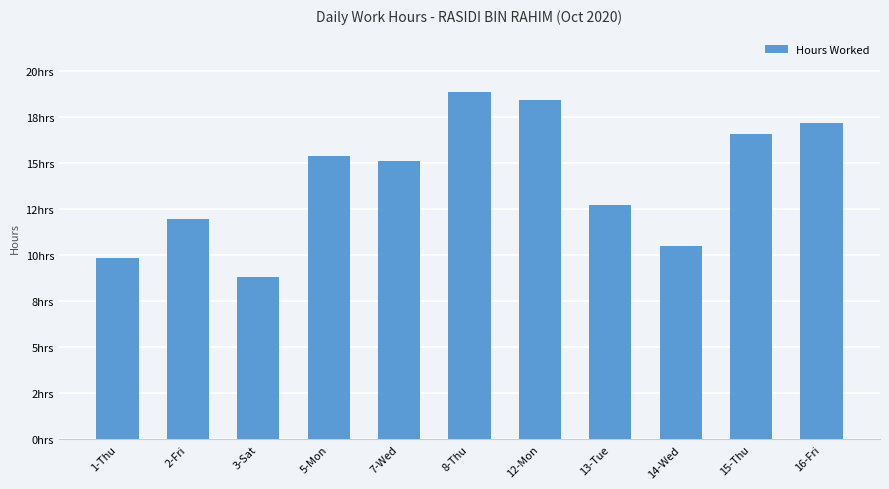

At which label is the value closest to 13?

13-Tue